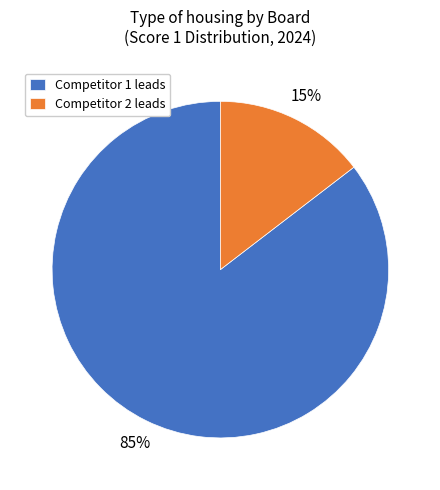

To the nearest percent, what is the average slice percentage?

50%